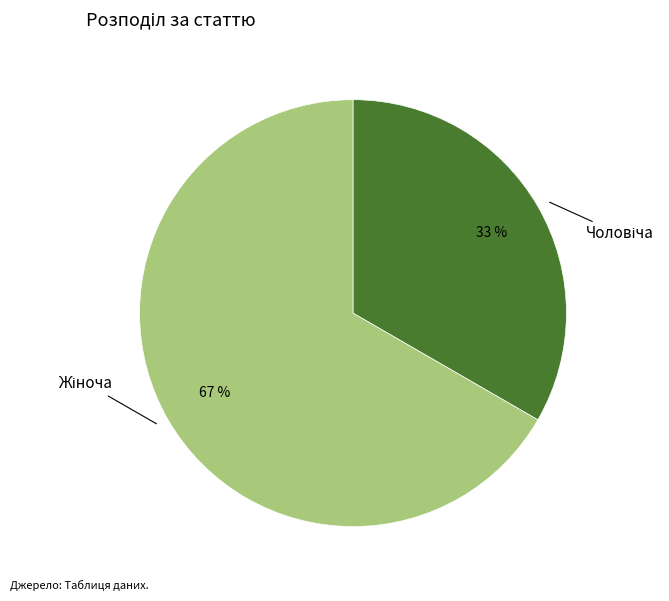

Is there a majority slice in this chart?

Yes